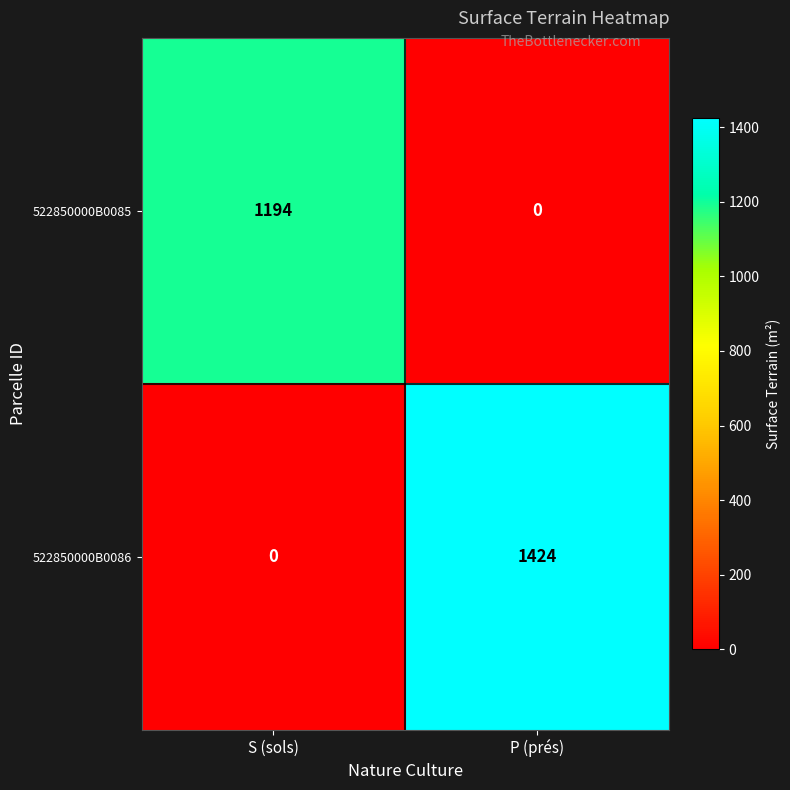

What is the total value across all series at S (sols)?

1194